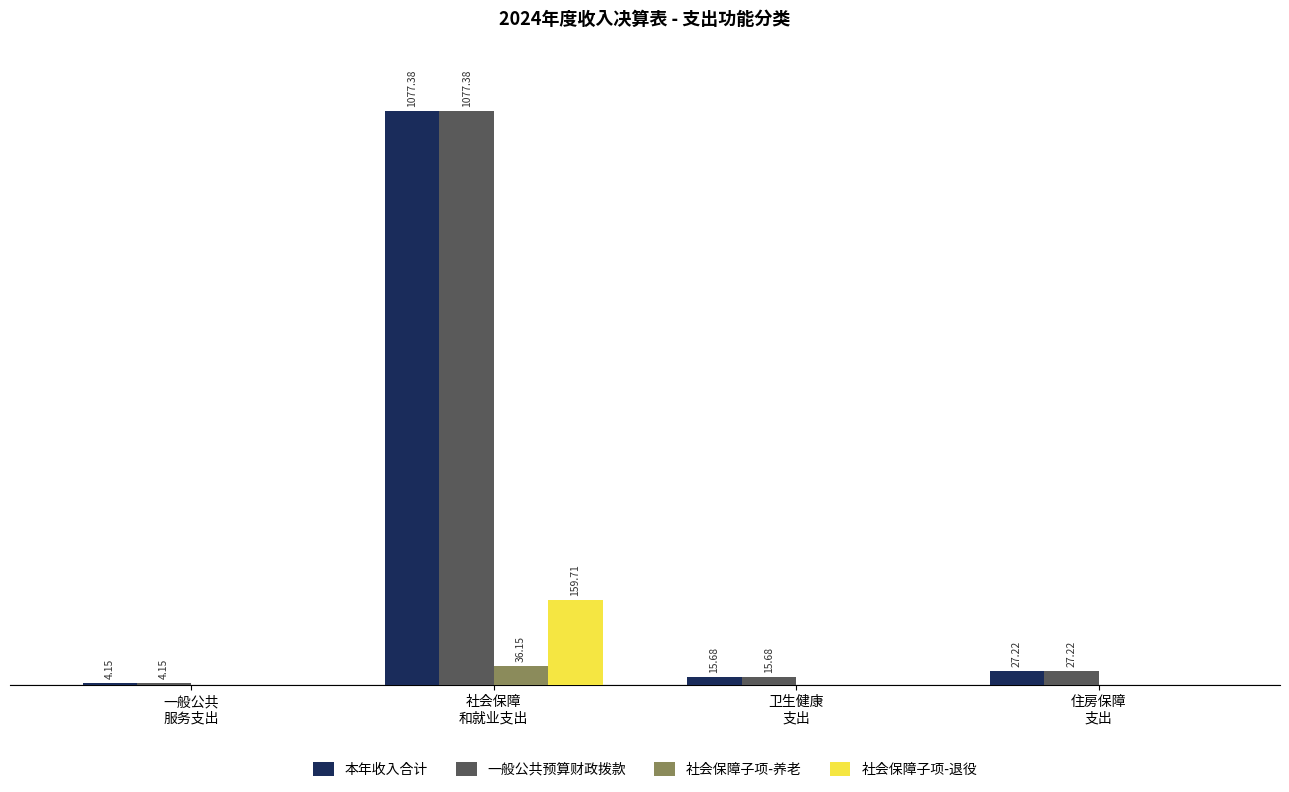

What are all the series names shown in the legend?

本年收入合计, 一般公共预算财政拨款, 社会保障子项-养老, 社会保障子项-退役